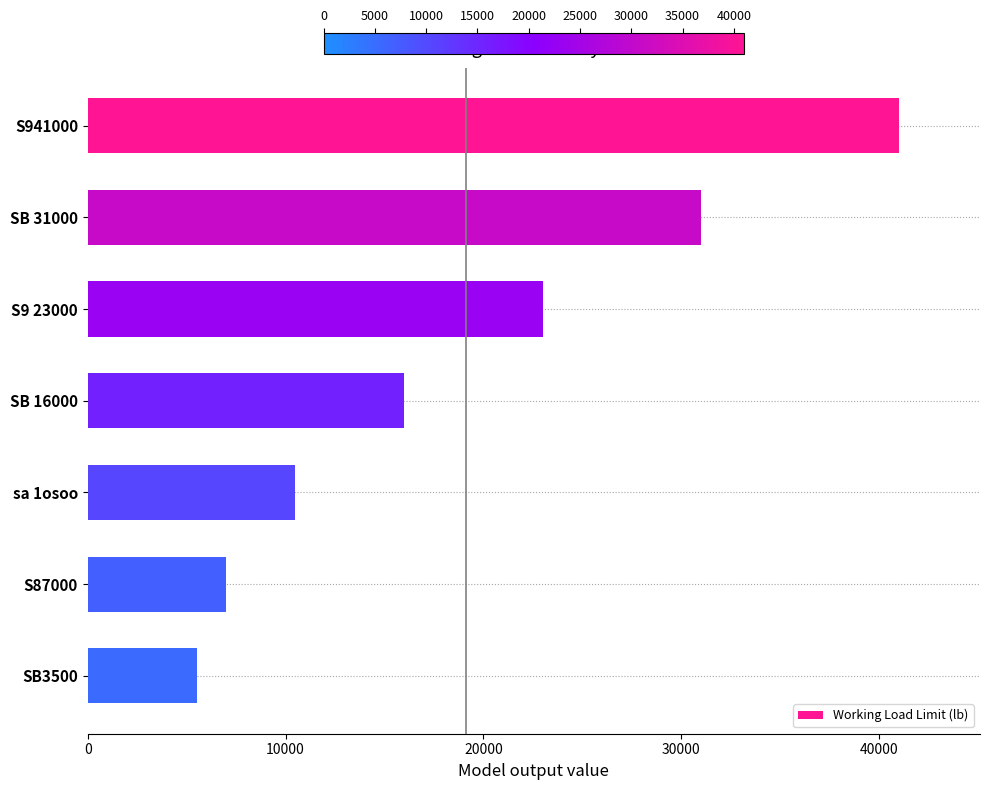

What is the average value?

19143